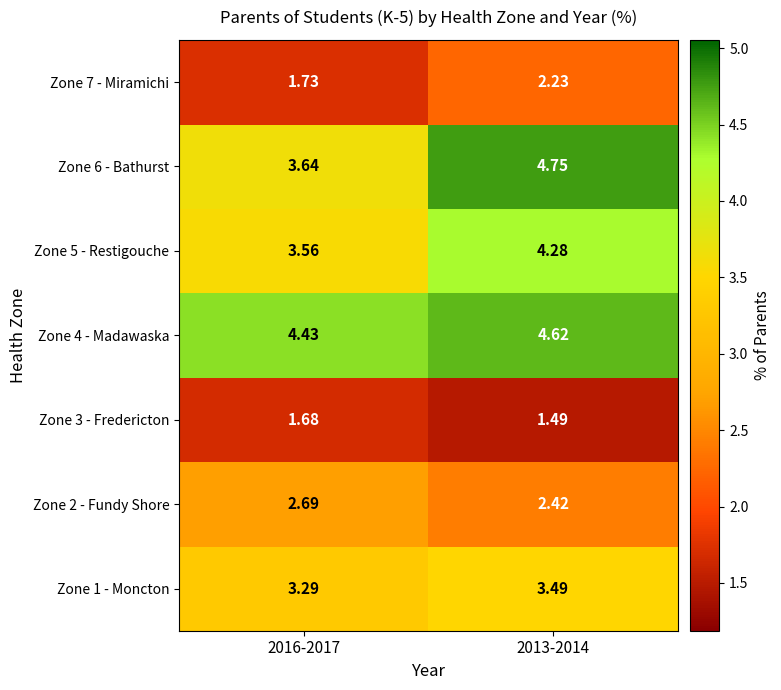

Is the value of Zone 2 - Fundy Shore at 2013-2014 greater than the value of Zone 5 - Restigouche at 2013-2014?

No